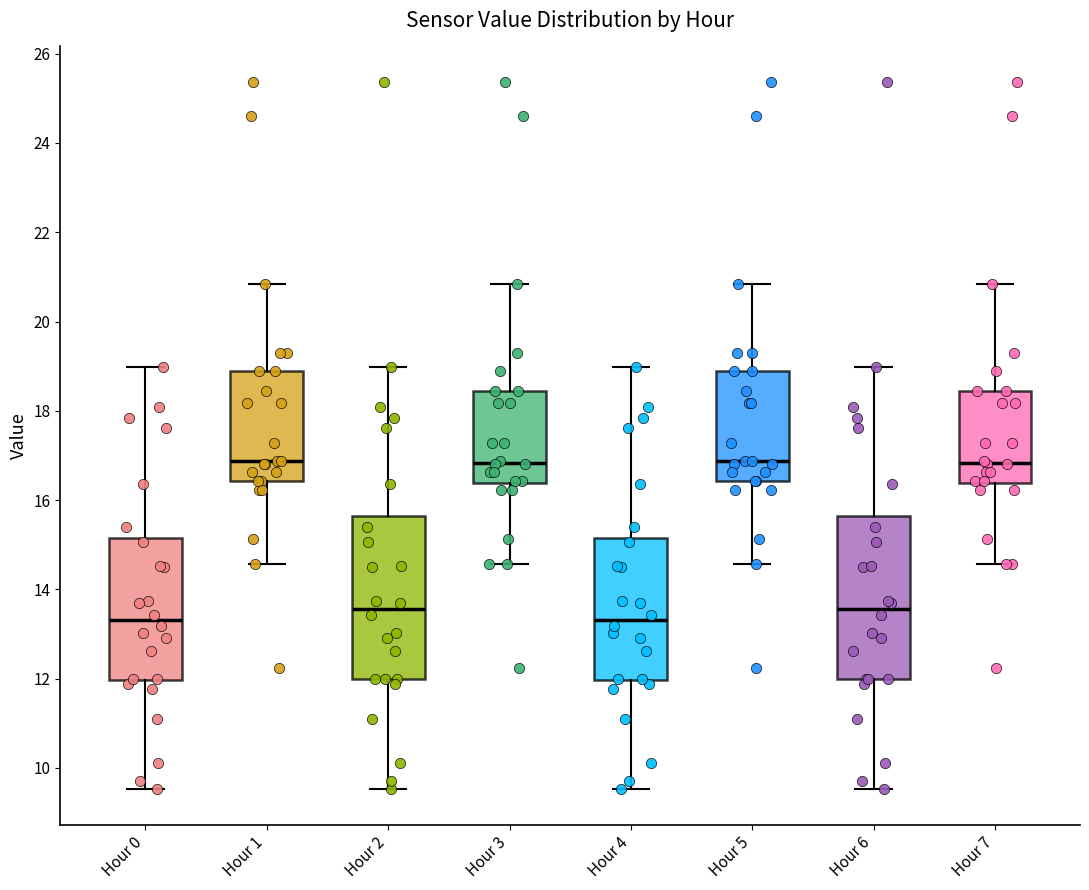

Reading left to right, transcribe this box plot: for each box, give where its median line is, the range the box spans, and where its two whiskers end, as read against the y-axis. The values are not printed on the chart, so give them approximately, as read against the axis.

Hour 0: median 13.4, box 12.0 to 15.2, whiskers 9.6 to 19.0
Hour 1: median 16.8, box 16.4 to 19.0, whiskers 14.6 to 20.8
Hour 2: median 13.6, box 12.0 to 15.6, whiskers 9.6 to 19.0
Hour 3: median 16.8, box 16.4 to 18.4, whiskers 14.6 to 20.8
Hour 4: median 13.4, box 12.0 to 15.2, whiskers 9.6 to 19.0
Hour 5: median 16.8, box 16.4 to 19.0, whiskers 14.6 to 20.8
Hour 6: median 13.6, box 12.0 to 15.6, whiskers 9.6 to 19.0
Hour 7: median 16.8, box 16.4 to 18.4, whiskers 14.6 to 20.8